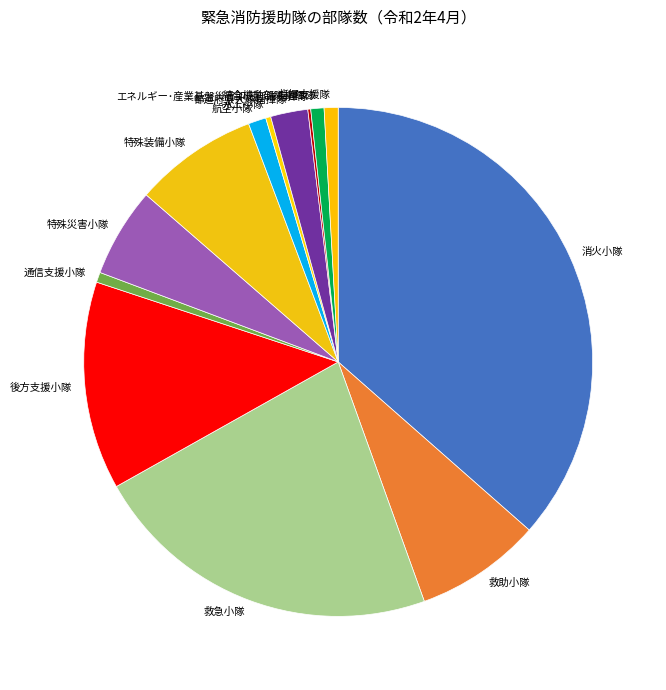

What is the ratio of the value at 統合機動部隊指揮隊 to the value at 航空小隊?

0.7